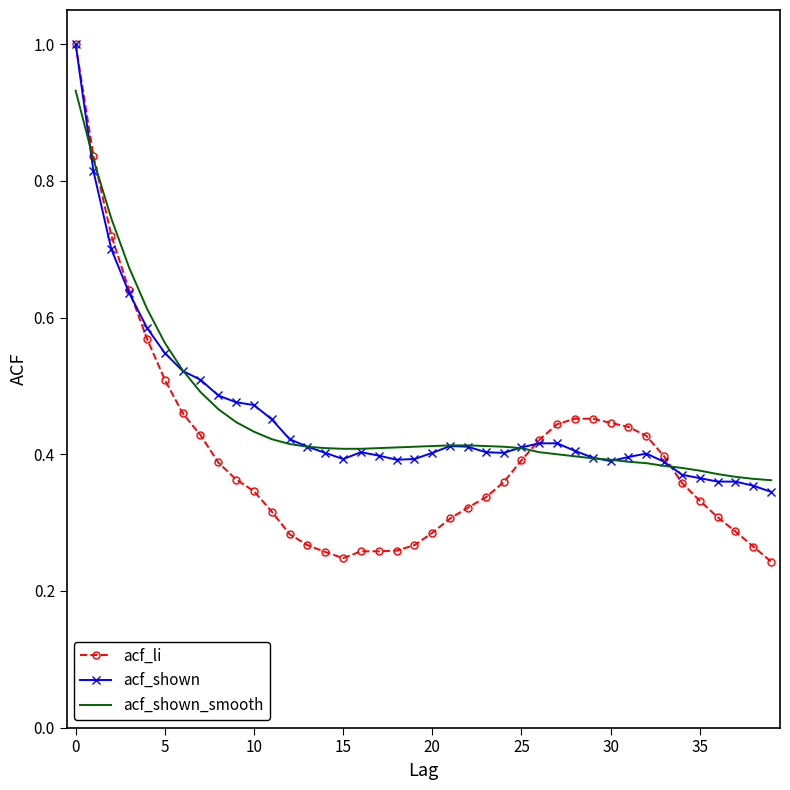

Which series has the widest spread of values?

acf_li